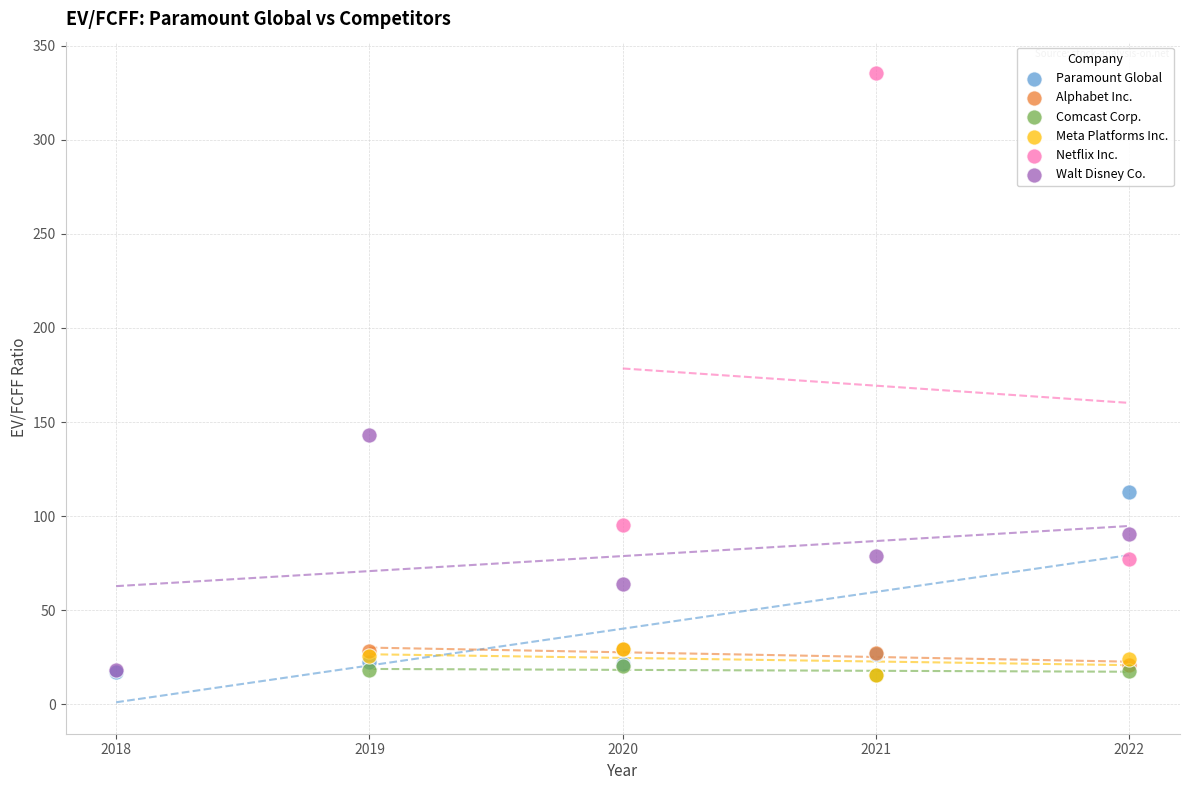

What are all the series names shown in the legend?

Paramount Global, Alphabet Inc., Comcast Corp., Meta Platforms Inc., Netflix Inc., Walt Disney Co.